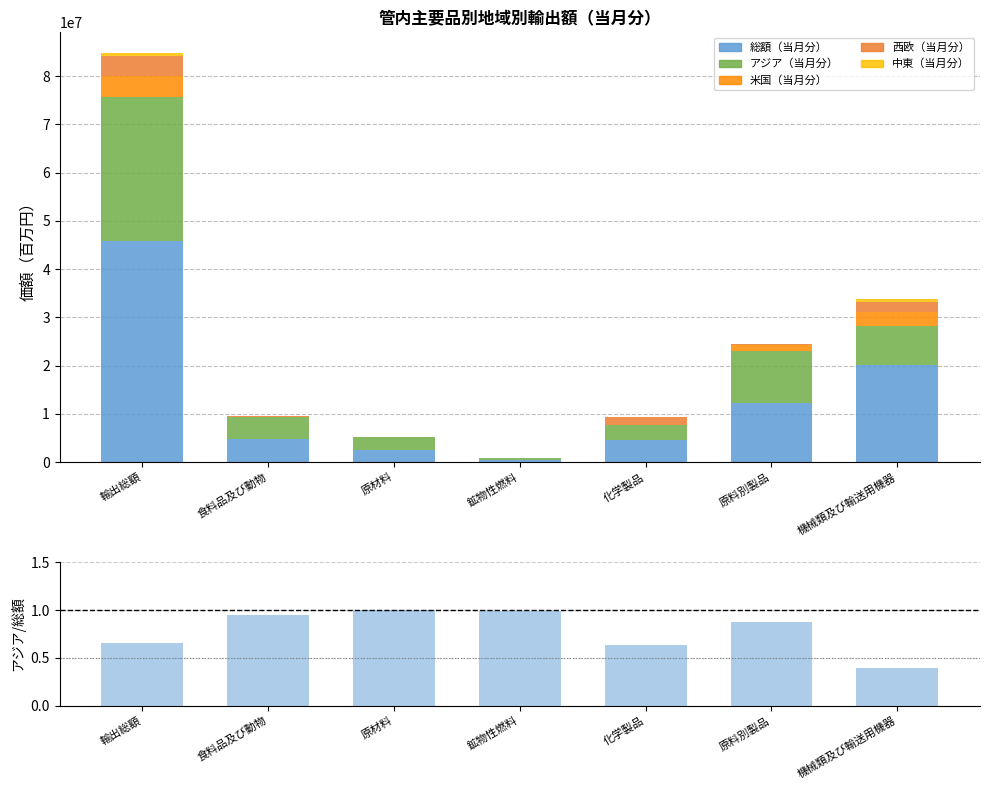

True or false: 西欧（当月分） has a value of 914279.0 at 化学製品.

False